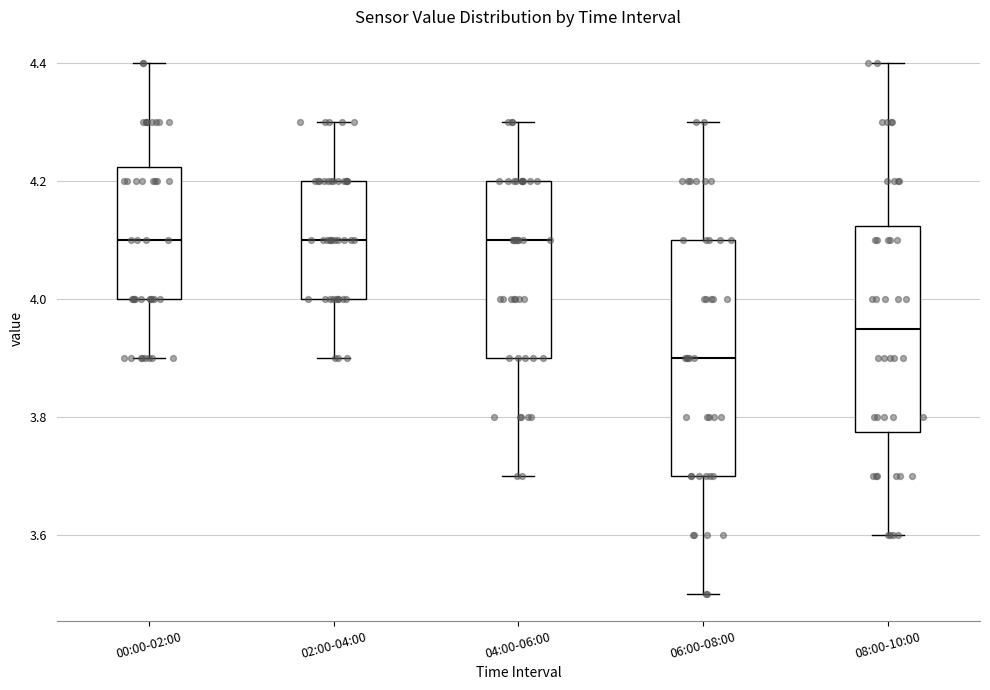

Where does the lower whisker of the box for 02:00-04:00 end on the y-axis? The values are not printed on the chart, so give them approximately, as read against the axis.

3.90